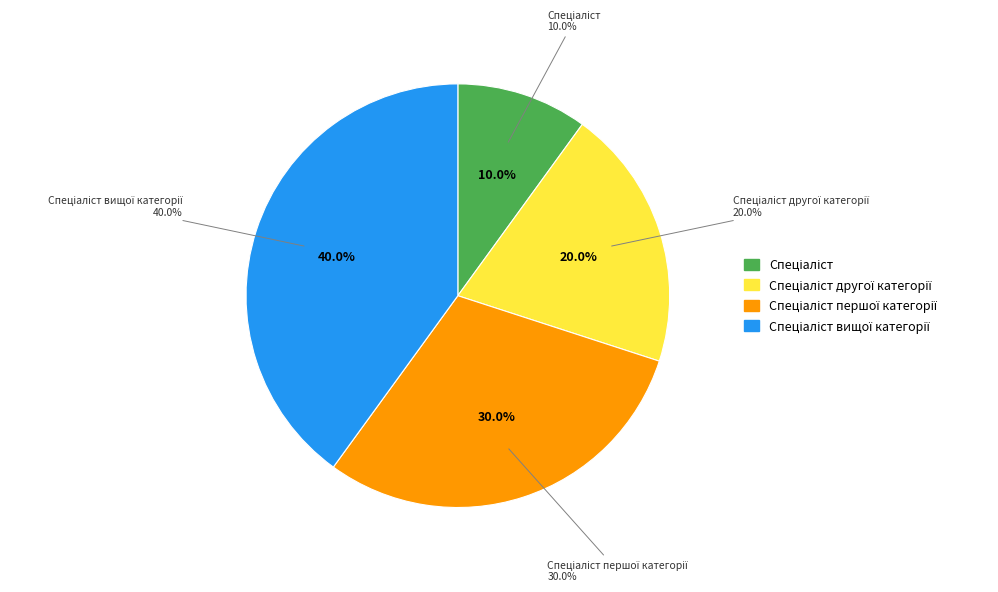

Rank the categories by value from highest to lowest.

Спеціаліст вищої категорії, Спеціаліст першої категорії, Спеціаліст другої категорії, Спеціаліст